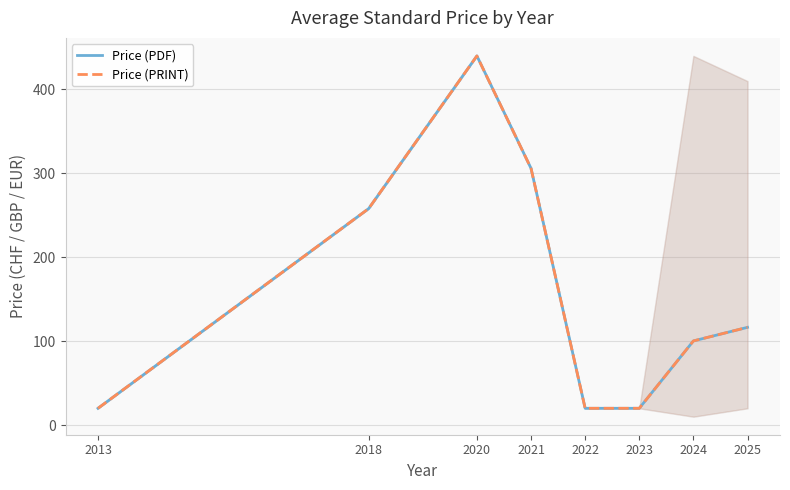

True or false: Price (PDF) and Price (PRINT) cross at least once.

False